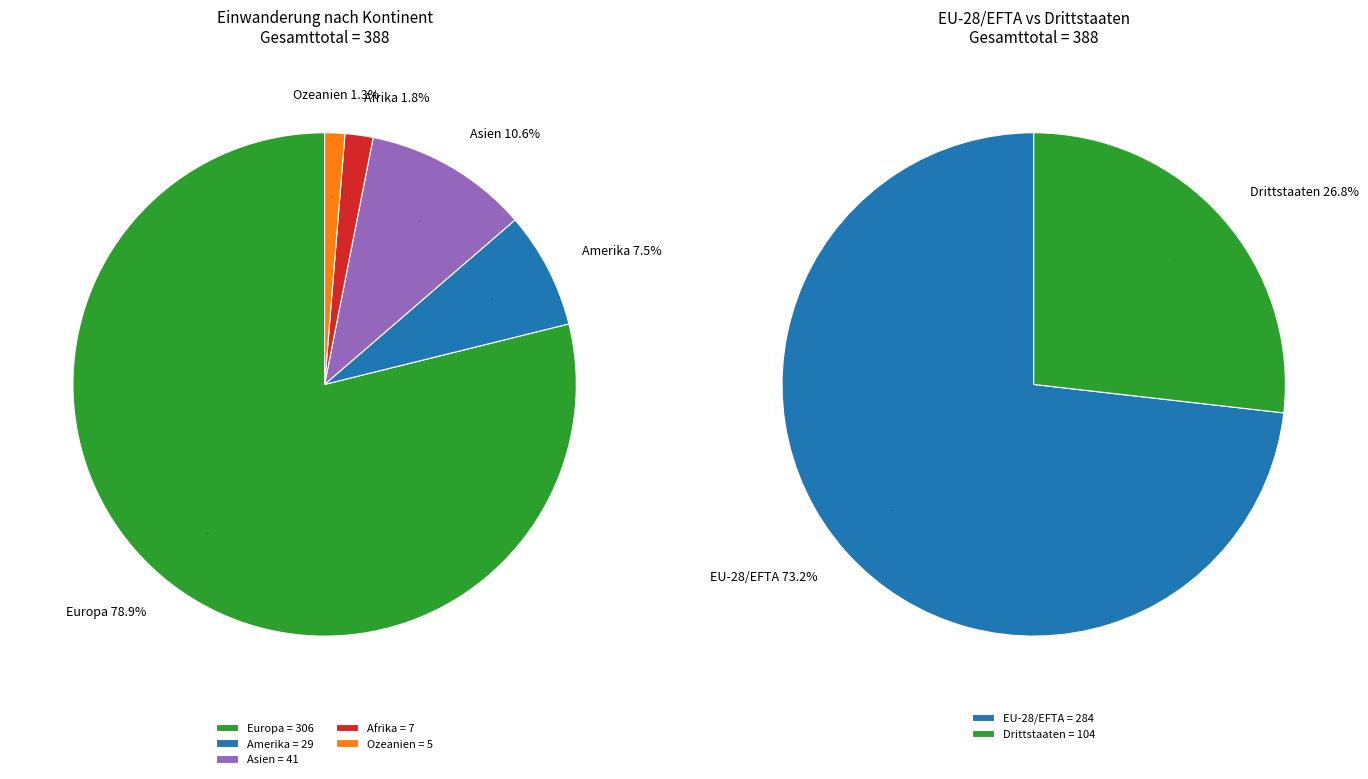

Count the number of slices in the pie.

5